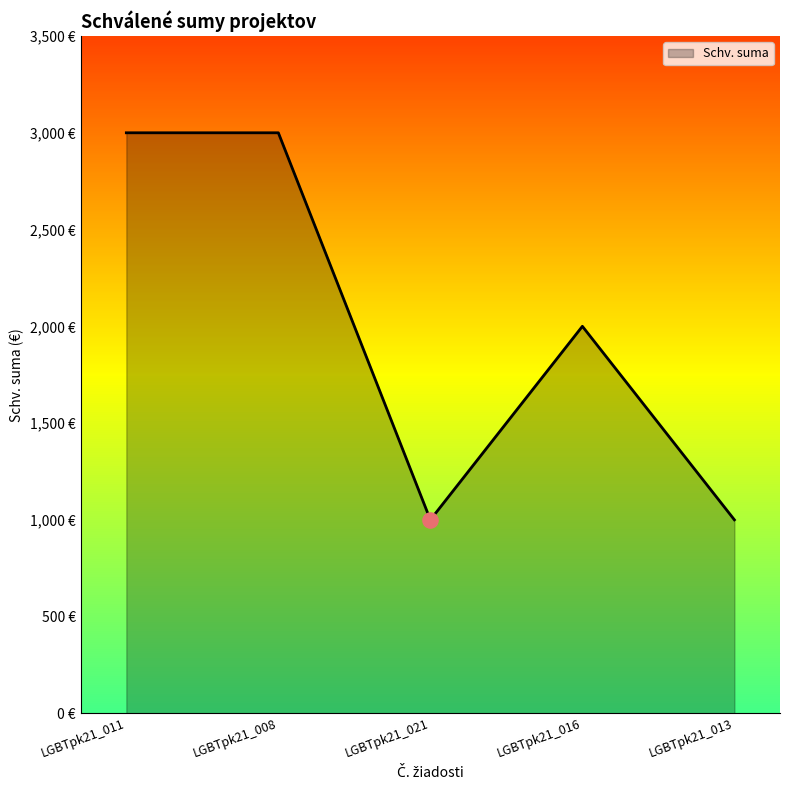

Approximately how many times larger is the value at LGBTpk21_021 compared to LGBTpk21_013?

1.0